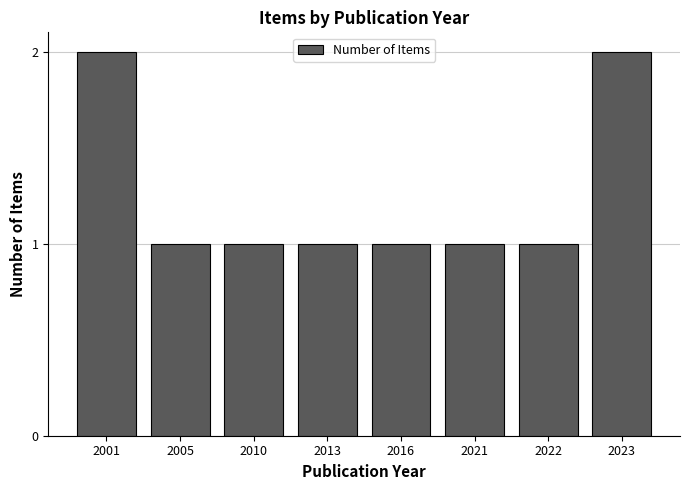

The chart shows a value of 0 at 2021. True or false?

False